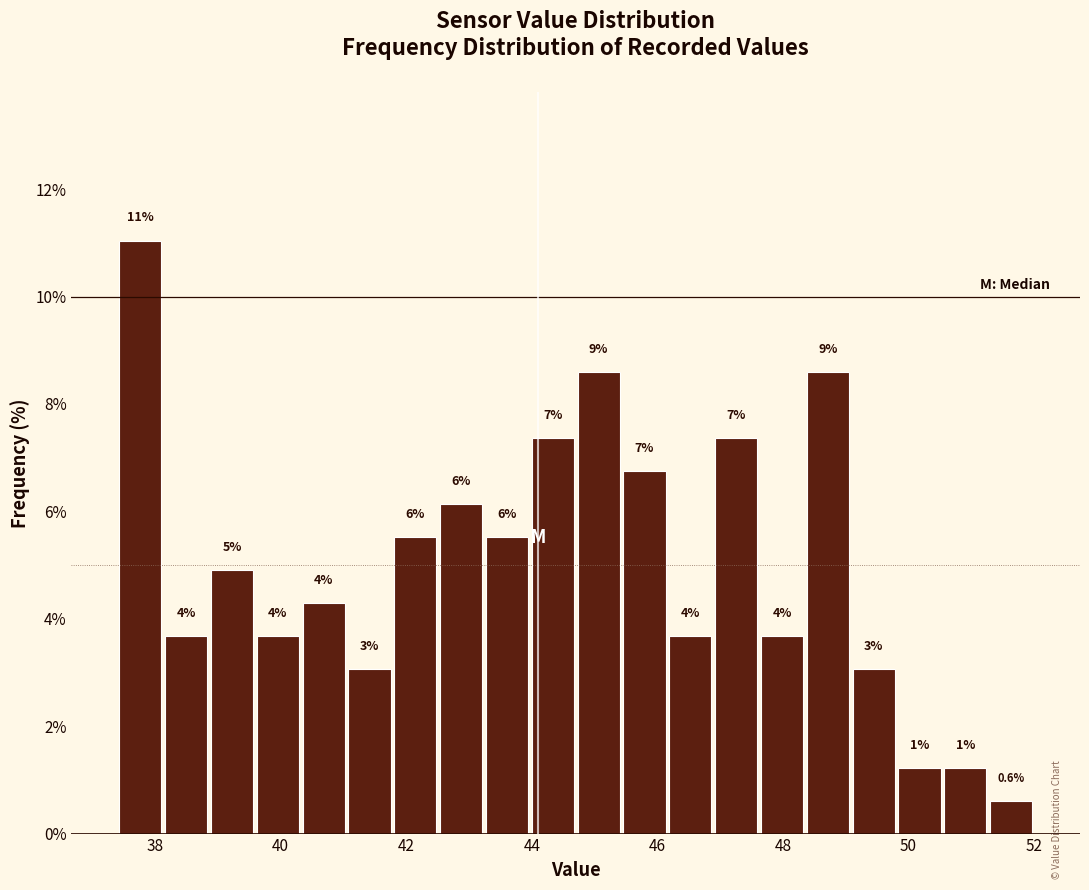

Around what value on the x-axis is the tallest bar? Give the approximate position of its centre, as read against the axis.

37.8